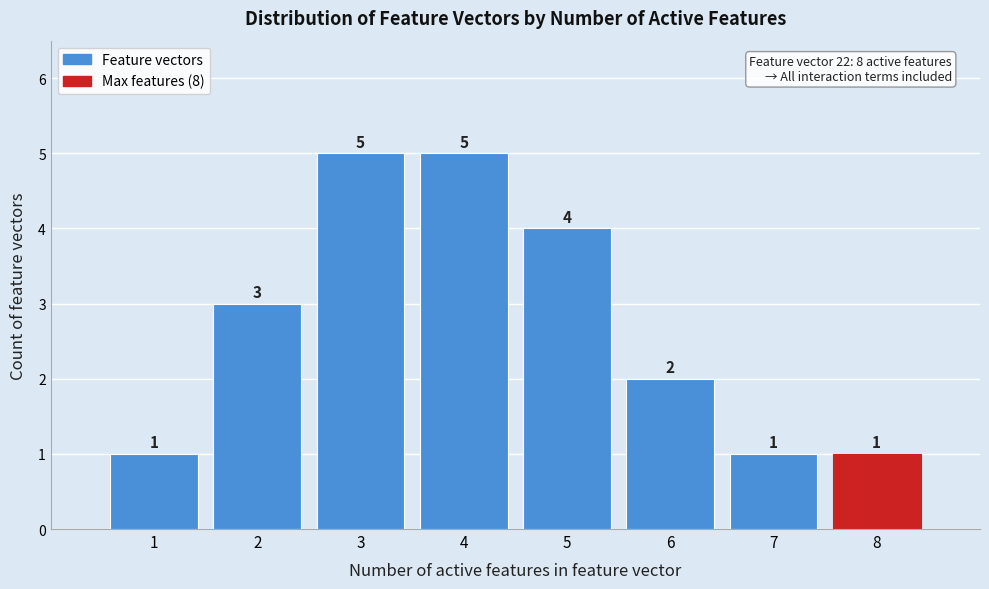

Reading right to left, list all the values displayed in this chart.

1	1	2	4	5	5	3	1